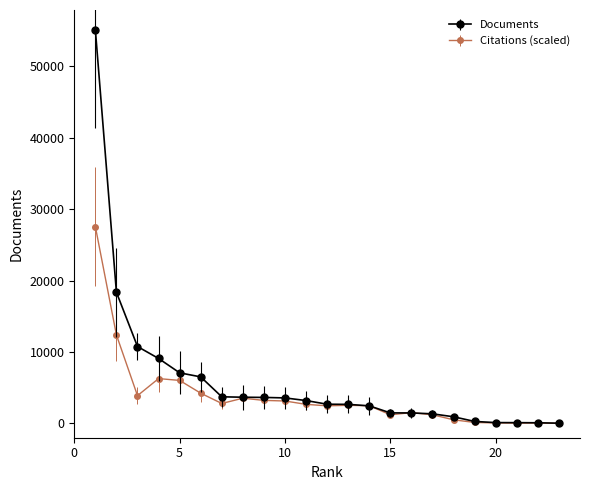

Which series has the widest spread of values?

Documents